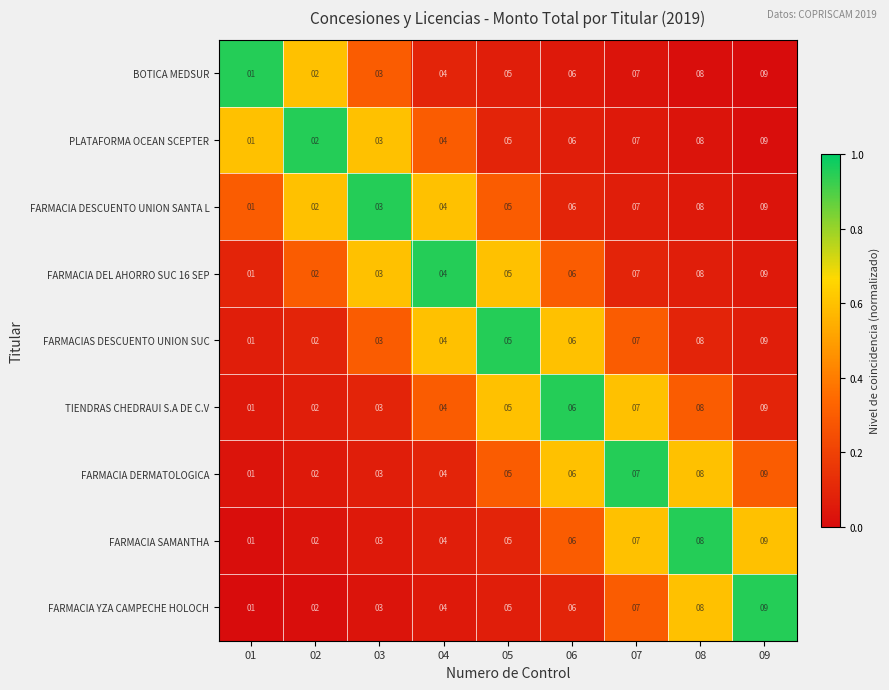

List the labels in order of FARMACIA YZA CAMPECHE HOLOCH value, largest first.

09, 08, 07, 06, 05, 04, 03, 02, 01